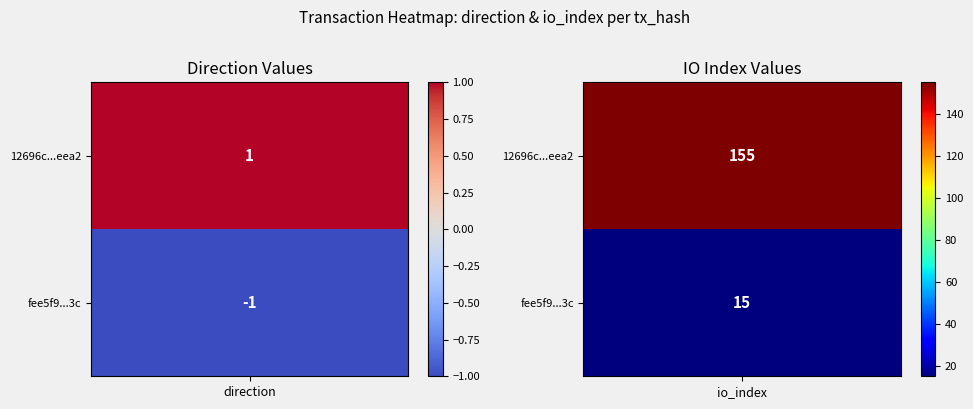

What is the greatest value displayed?

155